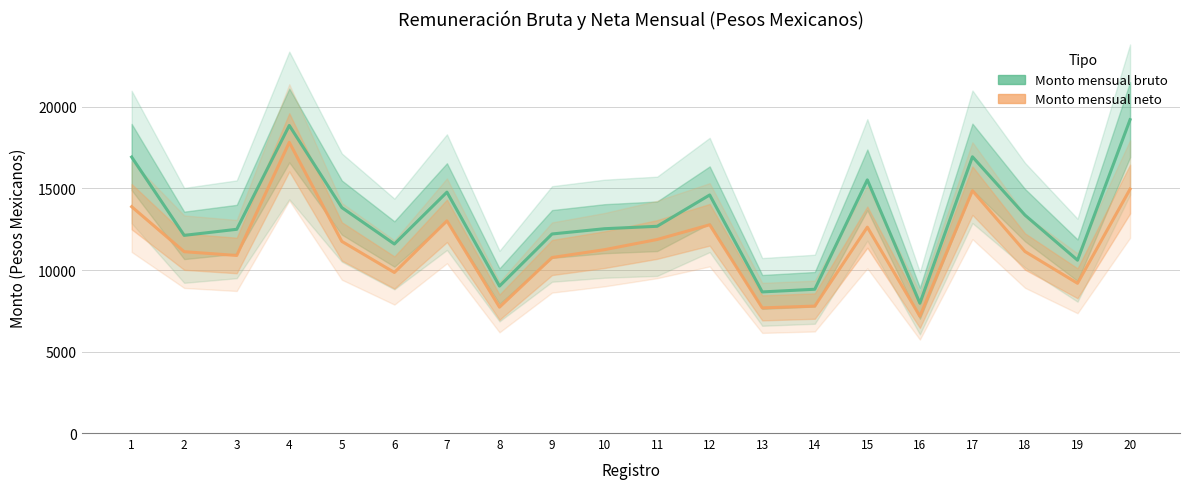

At which category does Monto mensual neto reach its first local peak?

4